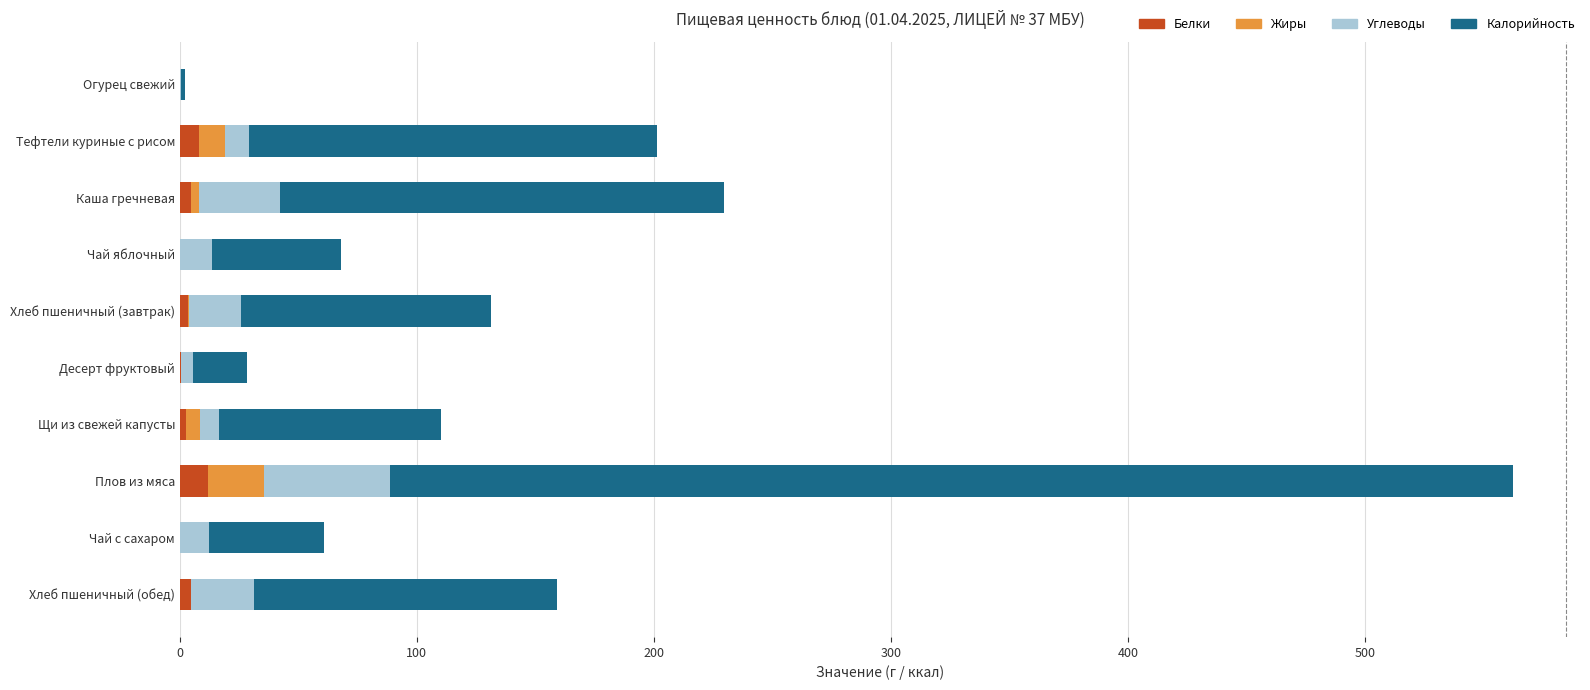

At which category is the sum across all series the highest?

Плов из мяса